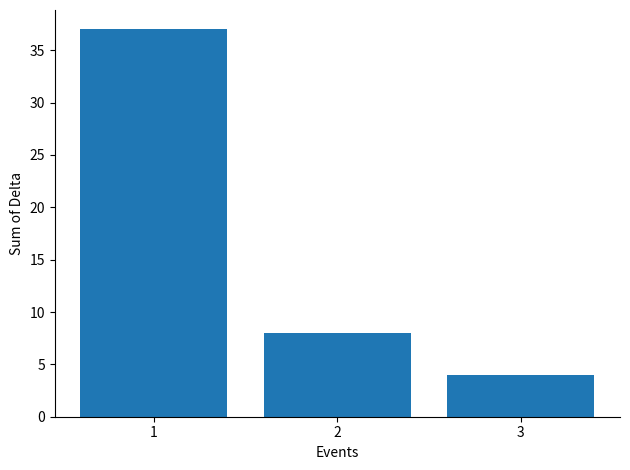

What is the minimum value shown in the chart?

4